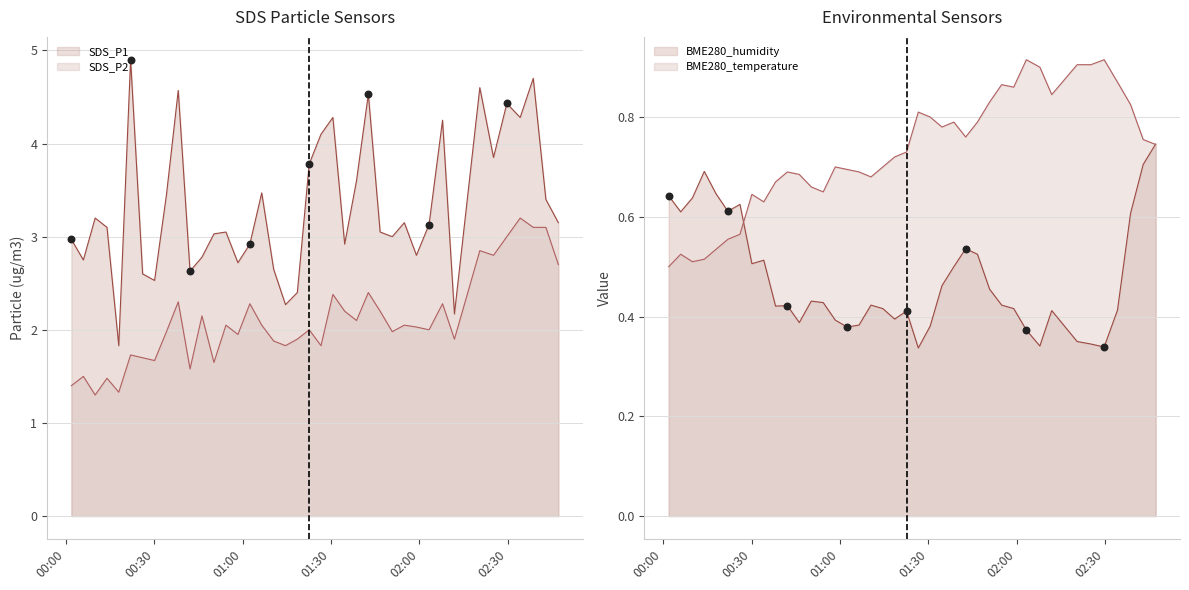

Which series has the largest total across all categories?

SDS_P1